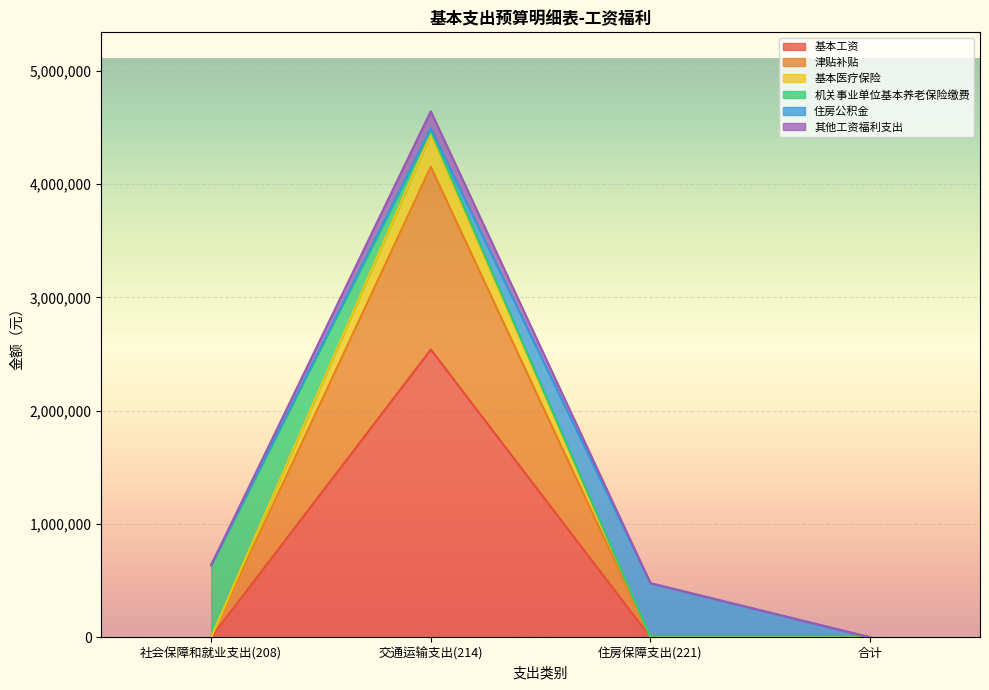

Where is the first local maximum for 基本医疗保险?

交通运输支出(214)